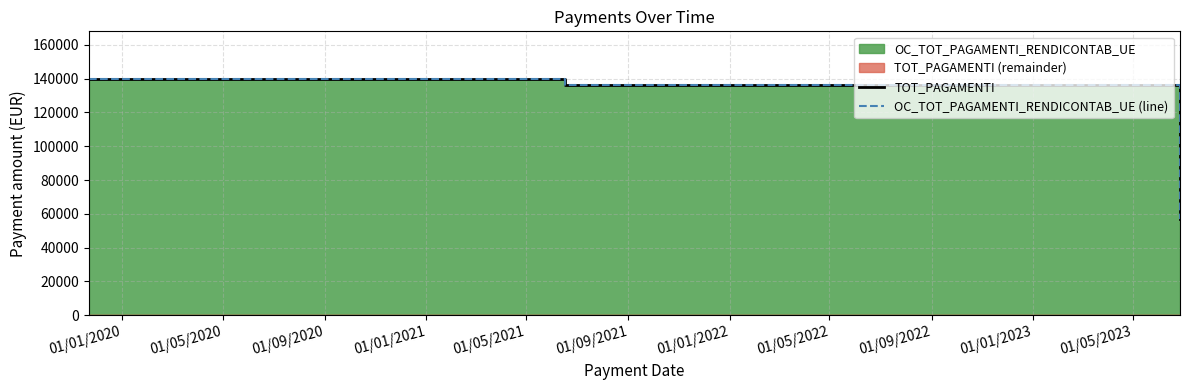

How many lines are shown in the chart?

2